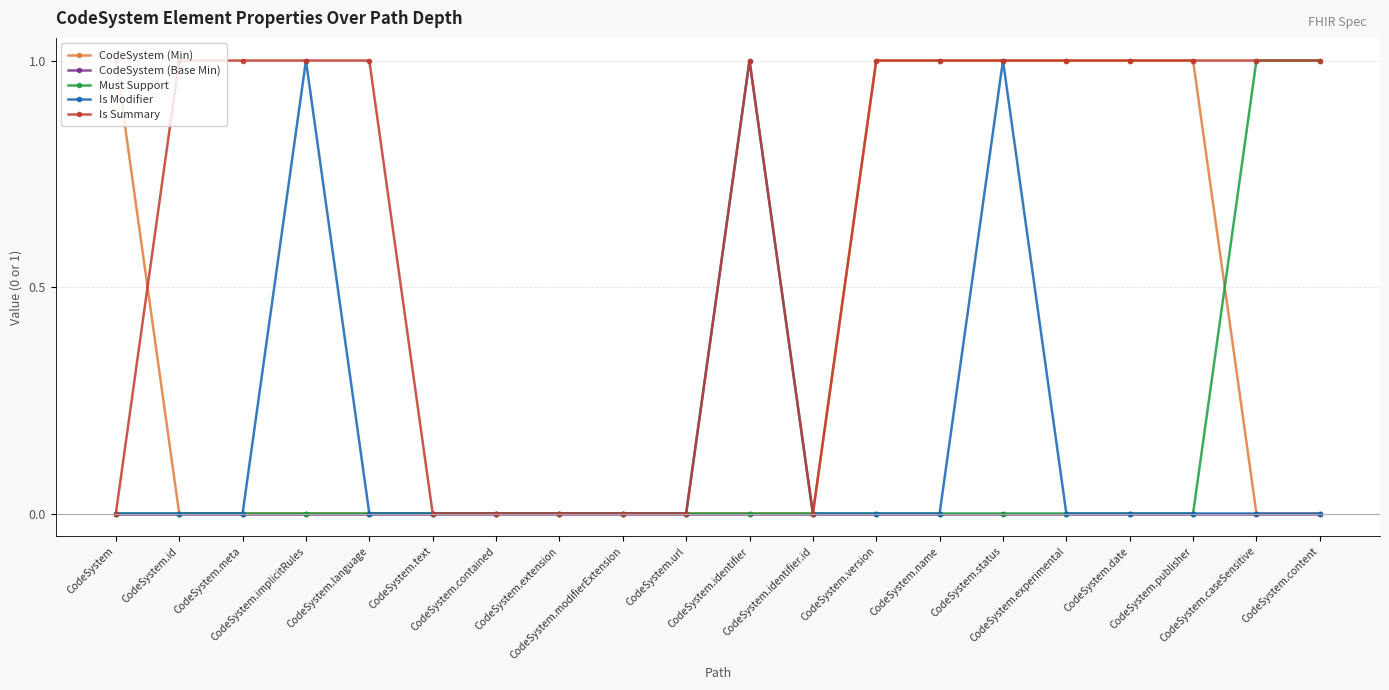

What is the value of the Is Summary point at the 4th from the left?

1